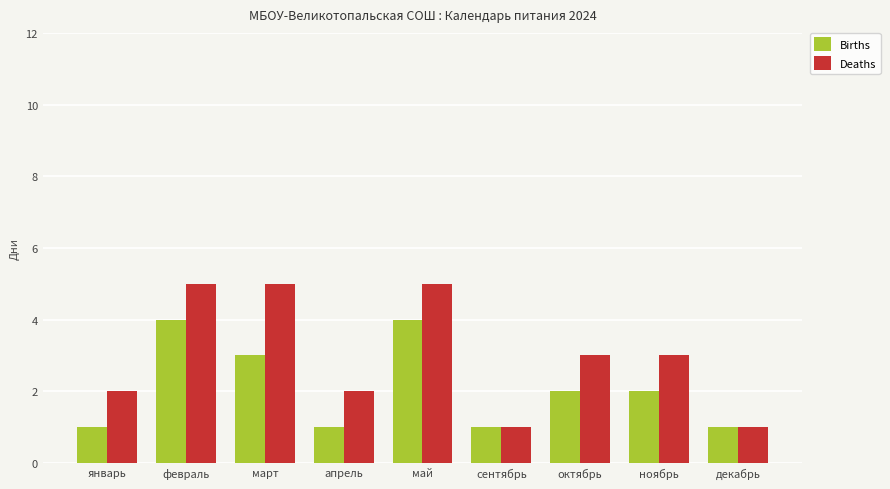

What is the average value of the Deaths series?

3